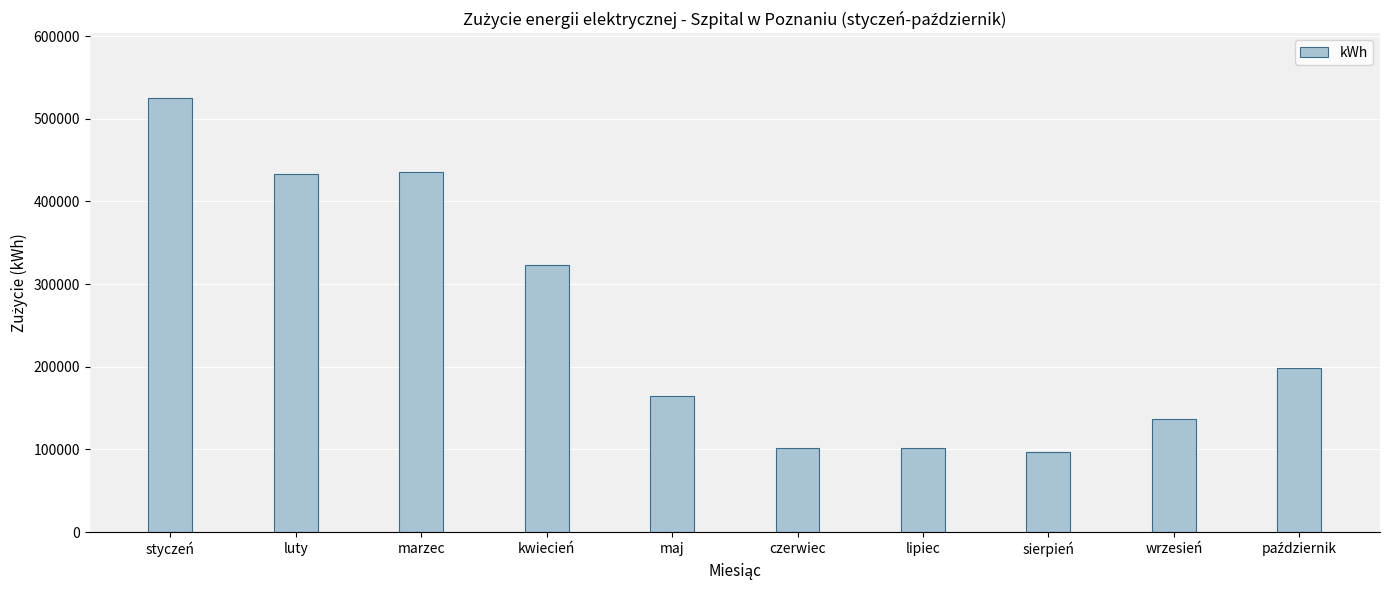

At which label is the value closest to 310746?

kwiecień